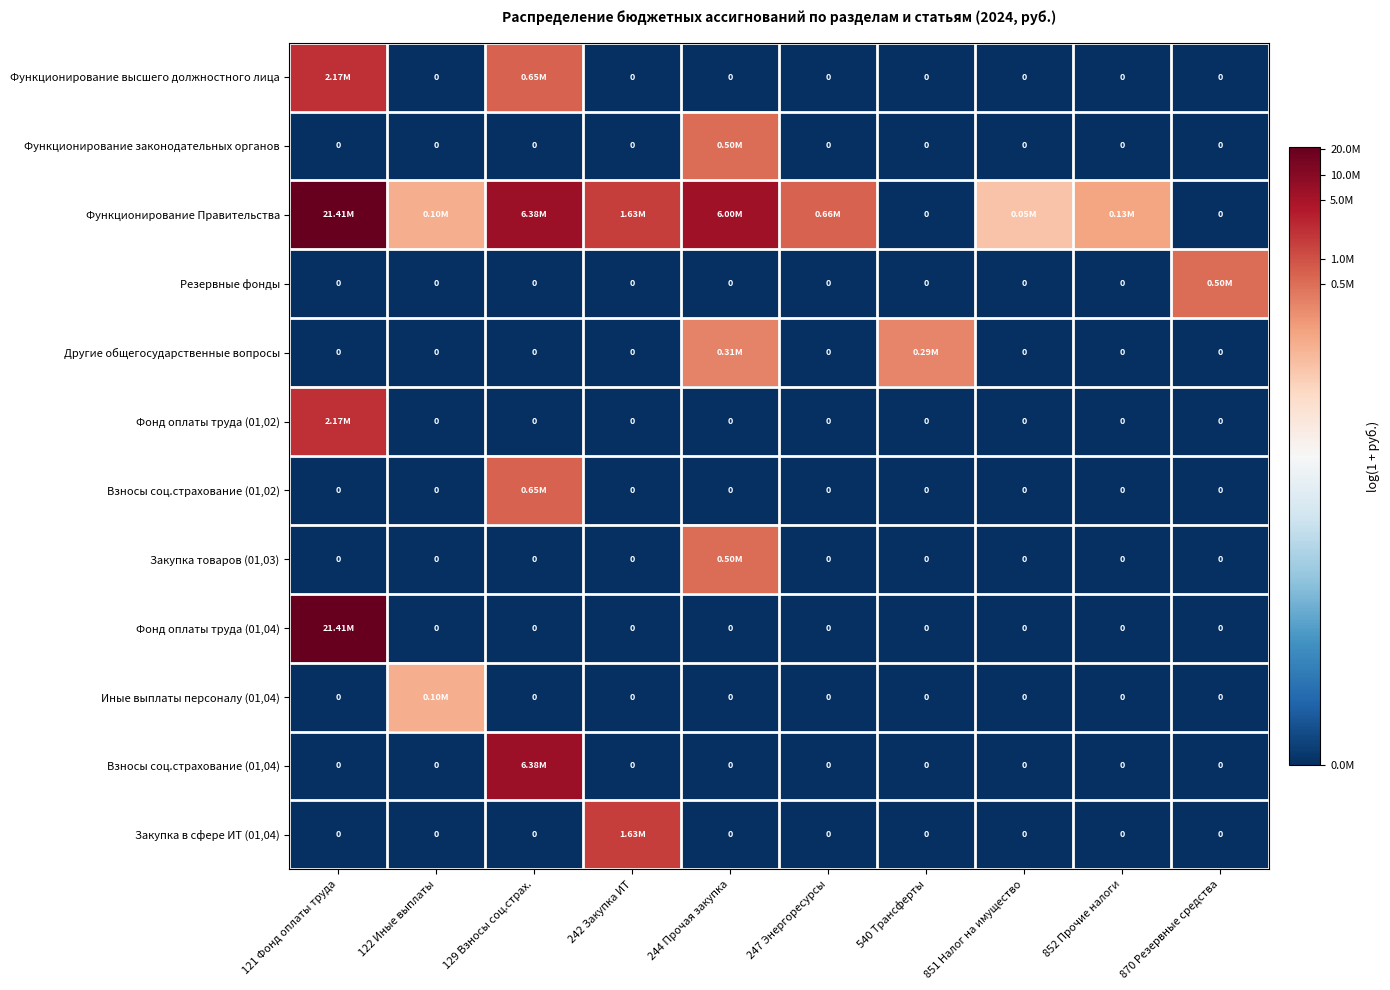

The value of Закупка товаров (01,03) at 870 Резервные средства is -7.1. True or false?

False